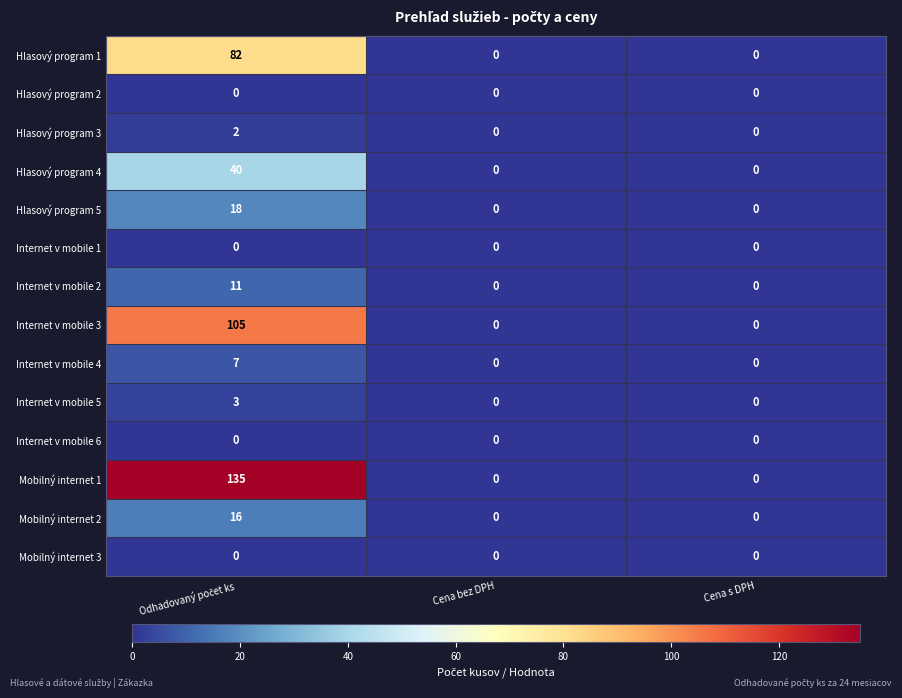

What is the greatest value displayed?

135